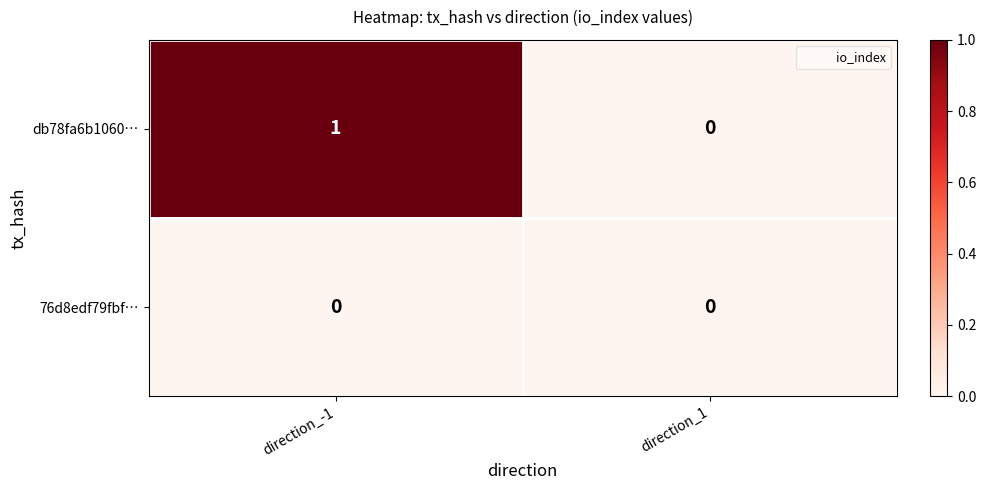

Which series has the widest spread of values?

db78fa6b1060…